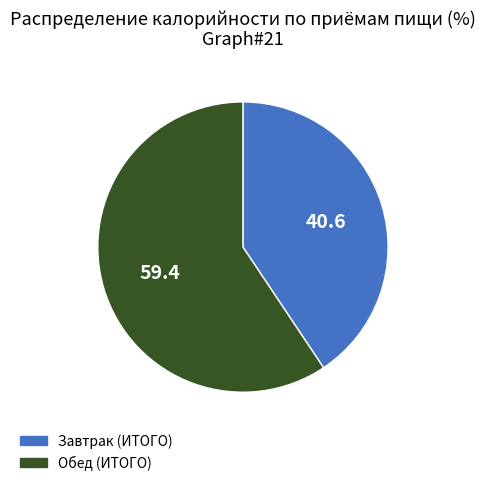

True or false: Завтрак (ИТОГО) accounts for 41% of the total.

True